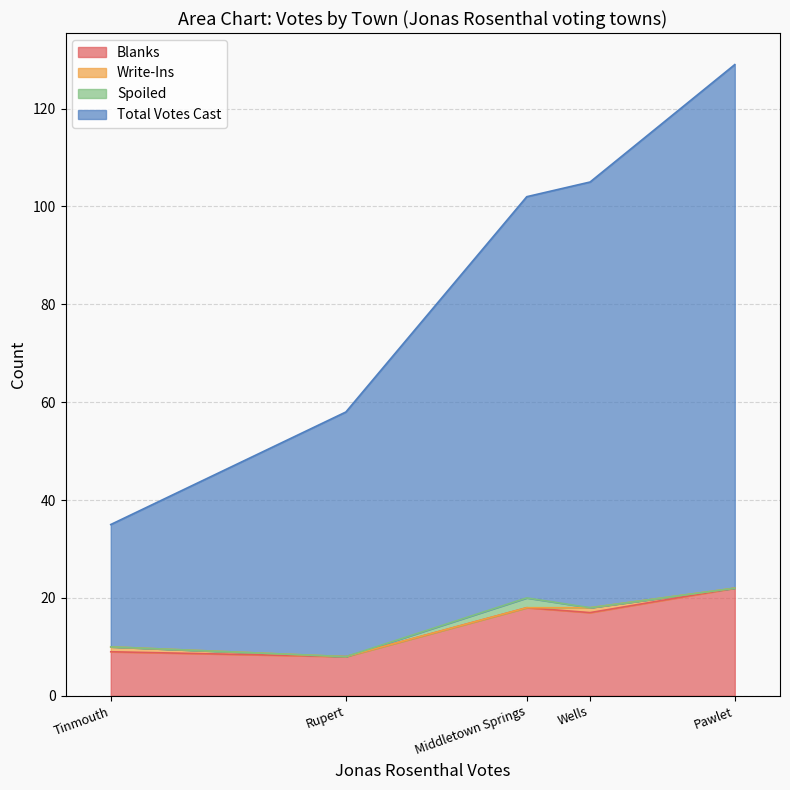

True or false: Spoiled and Write-Ins intersect in this chart.

False